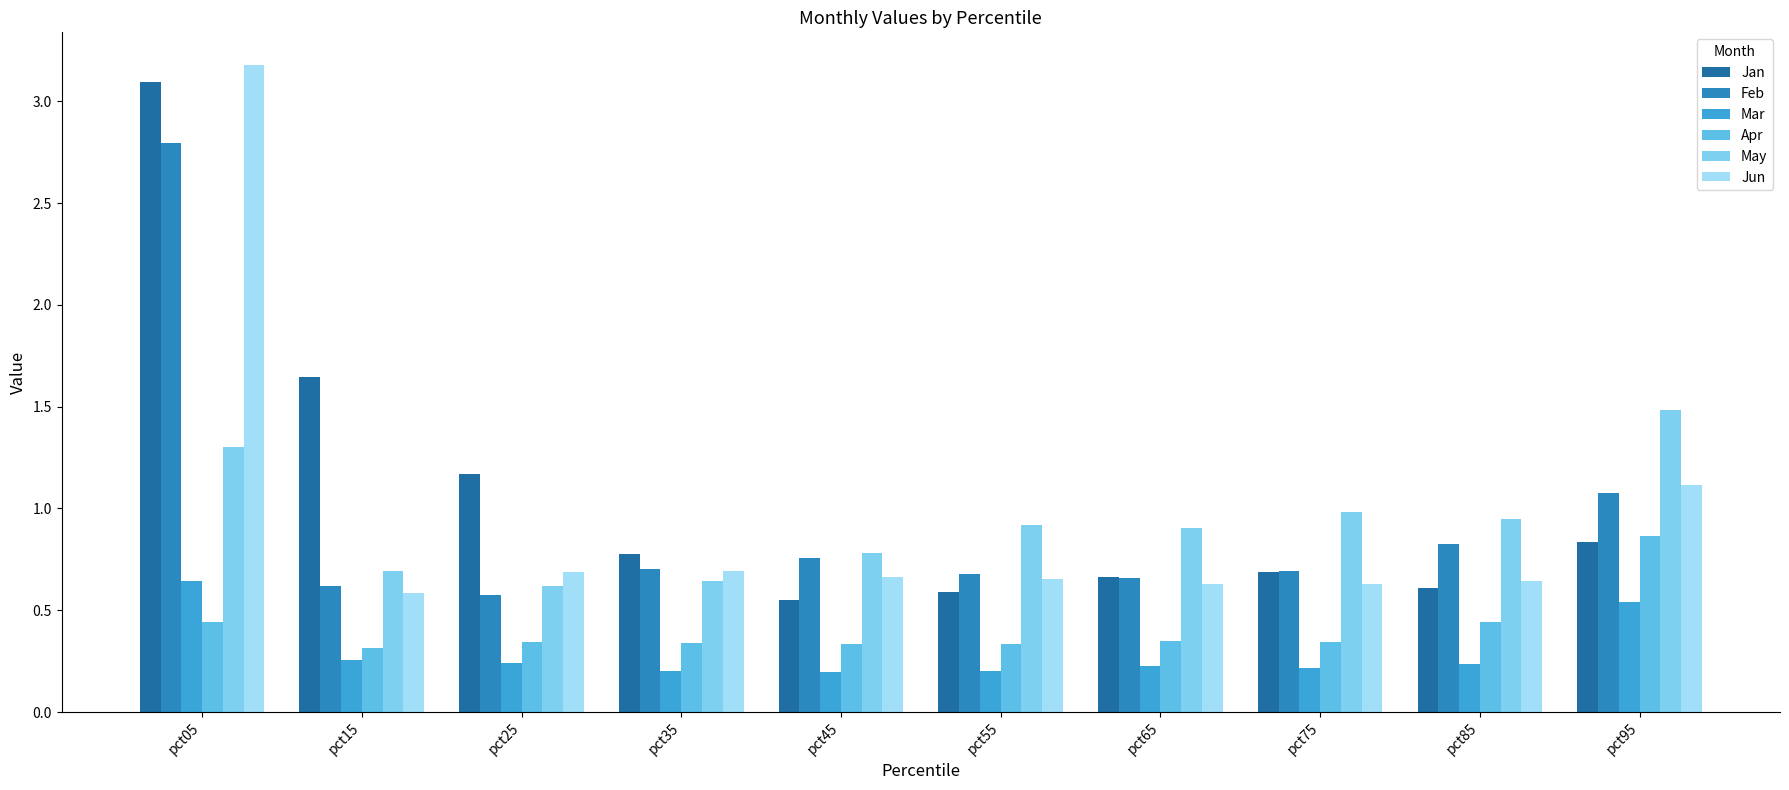

What is the average value of the Apr series?

0.4